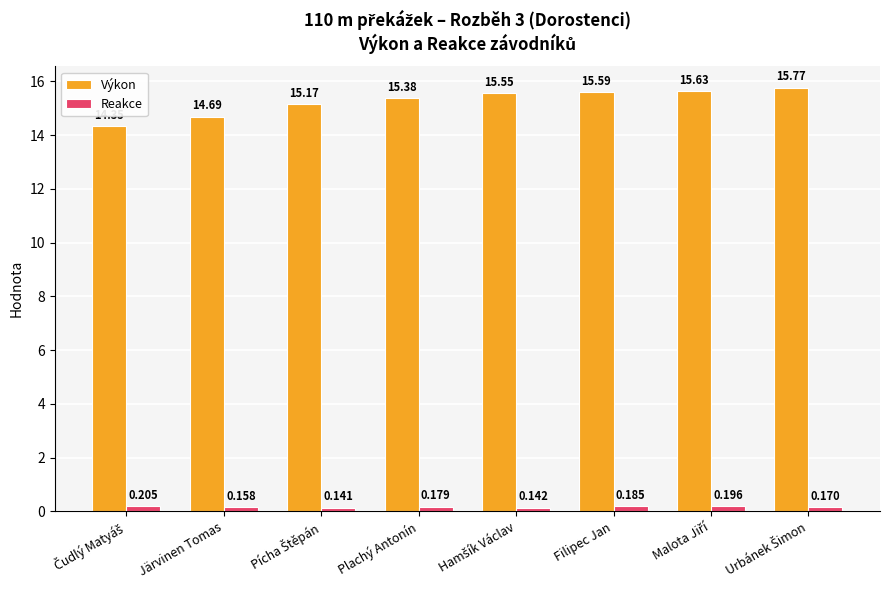

Which series has the widest spread of values?

Výkon